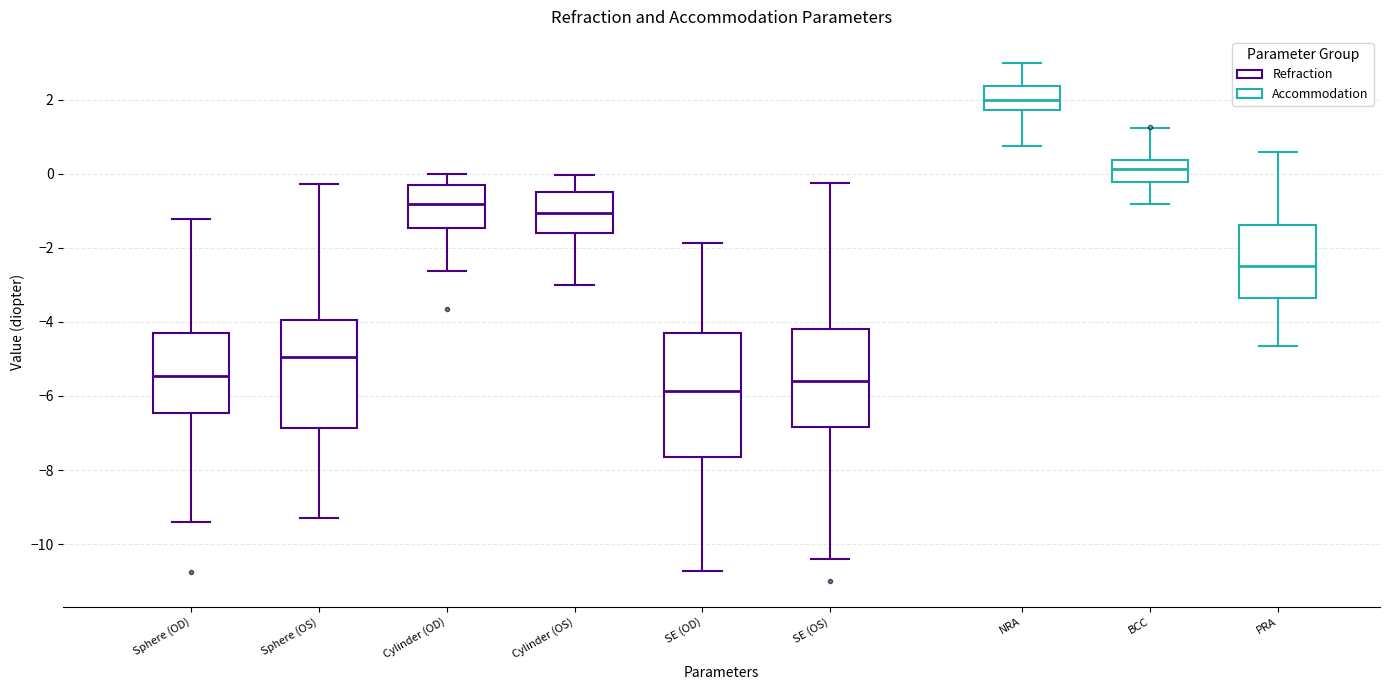

Which box has the highest median line?

NRA